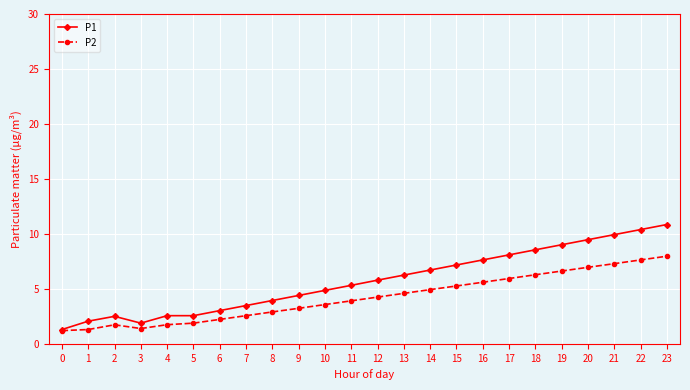

True or false: P1 has a value of 3.0 at 6.

True